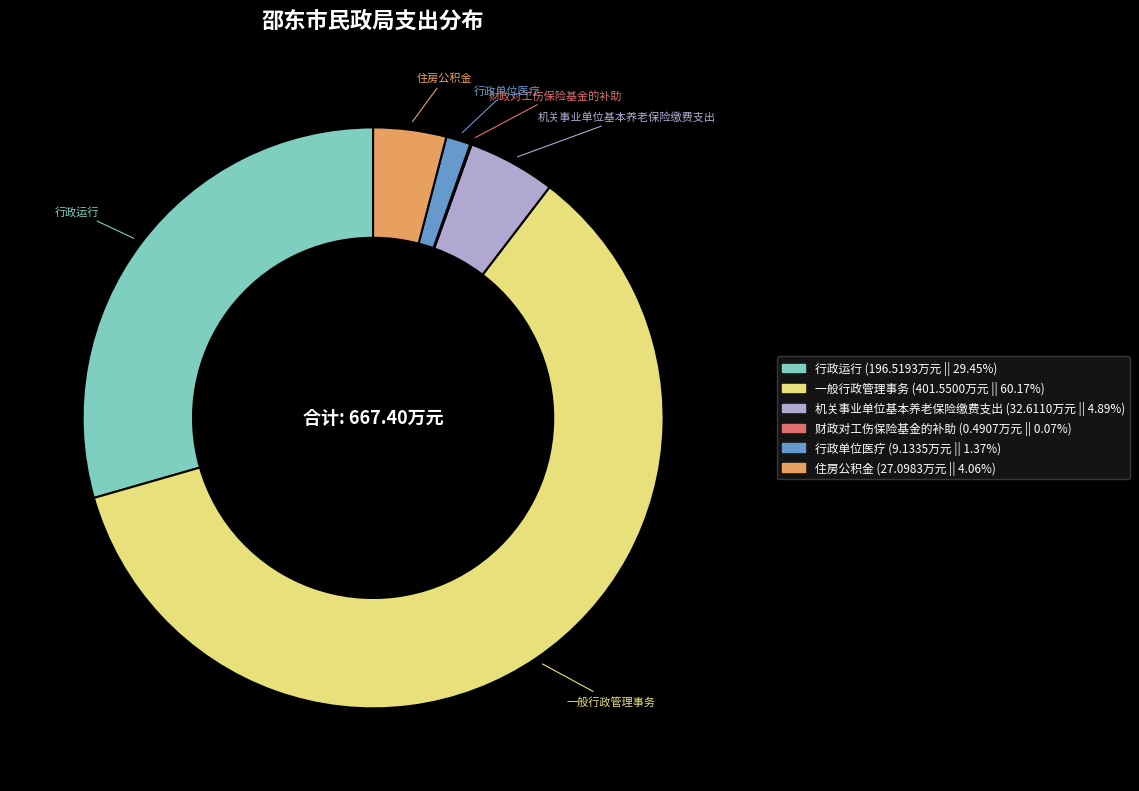

What is the majority slice?

一般行政管理事务